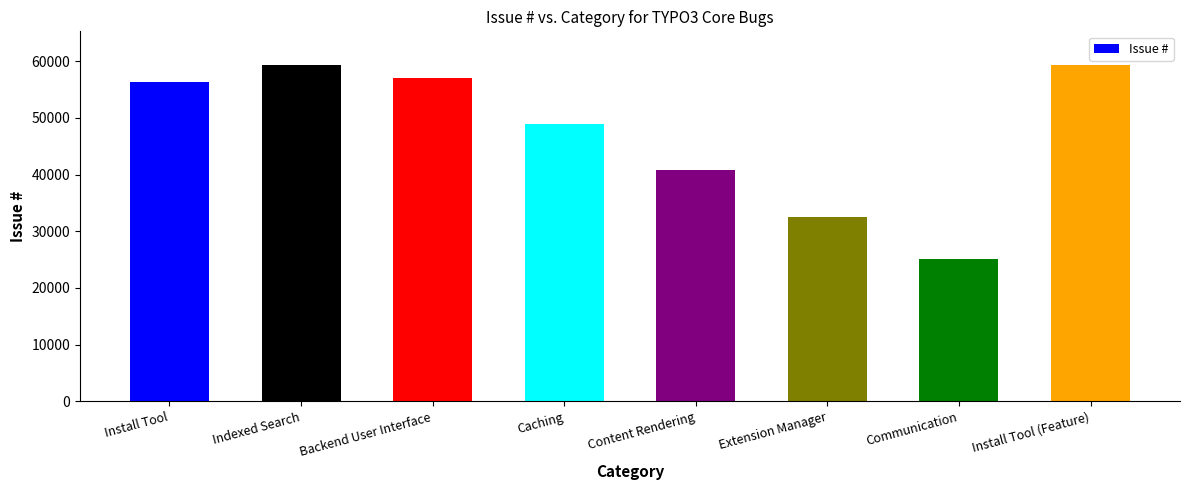

What is the sum of all values?

379386